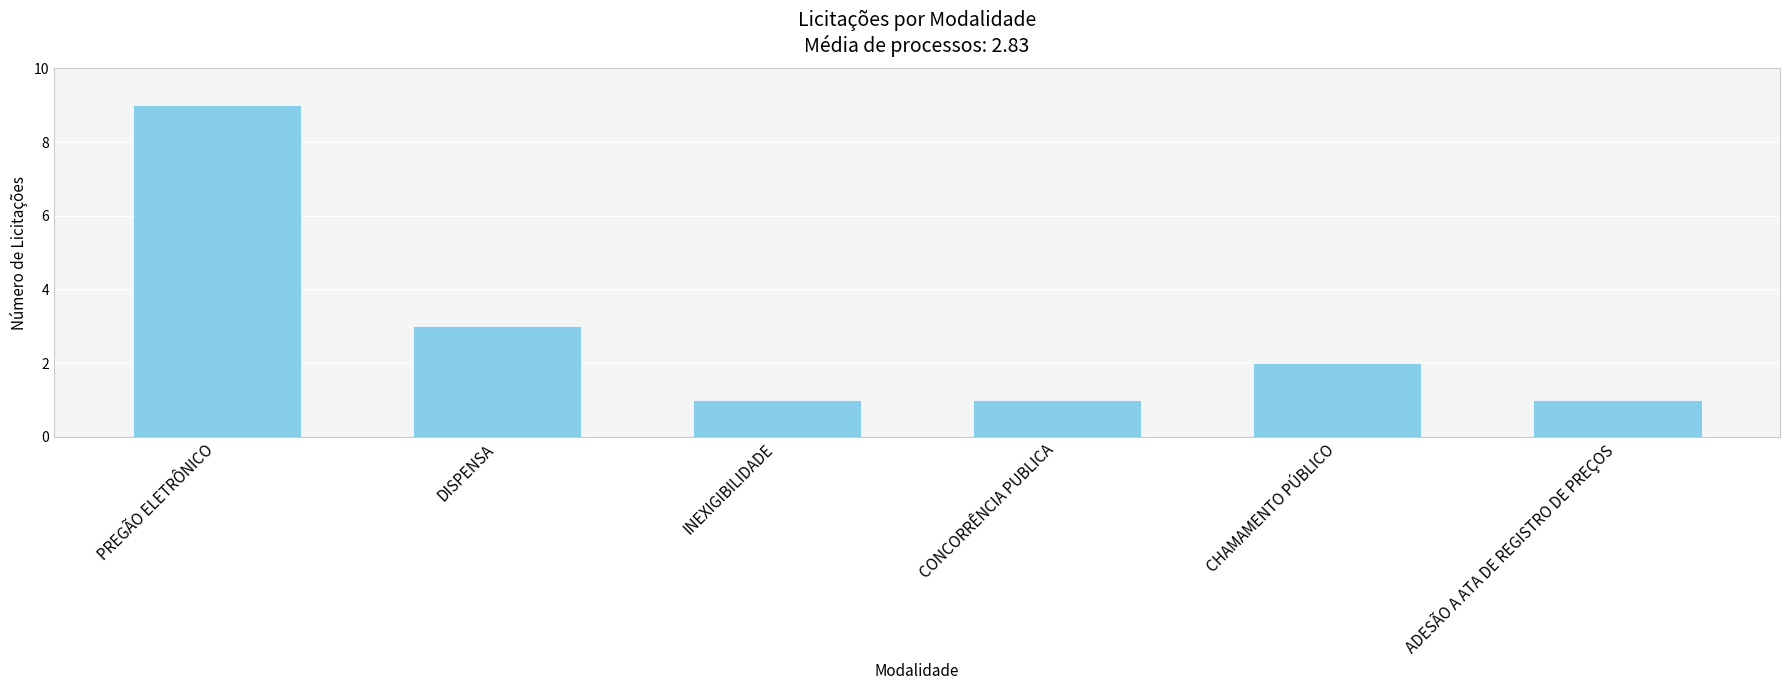

Approximately how many times larger is the value at PREGÃO ELETRÔNICO compared to ADESÃO A ATA DE REGISTRO DE PREÇOS?

9.0